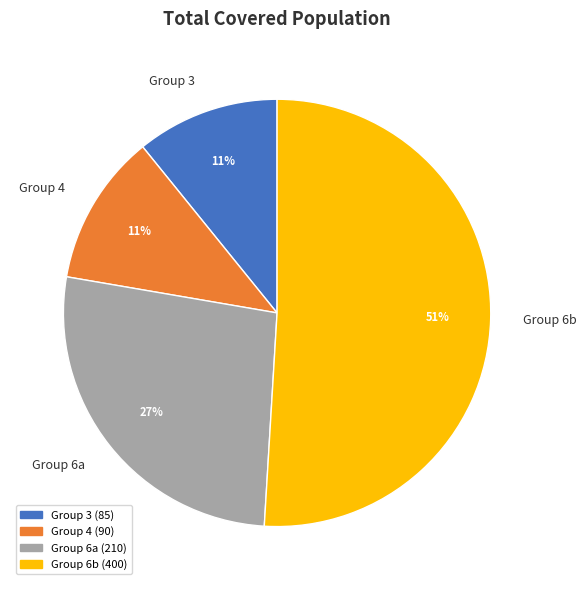

What is the largest slice in the pie chart?

Group 6b